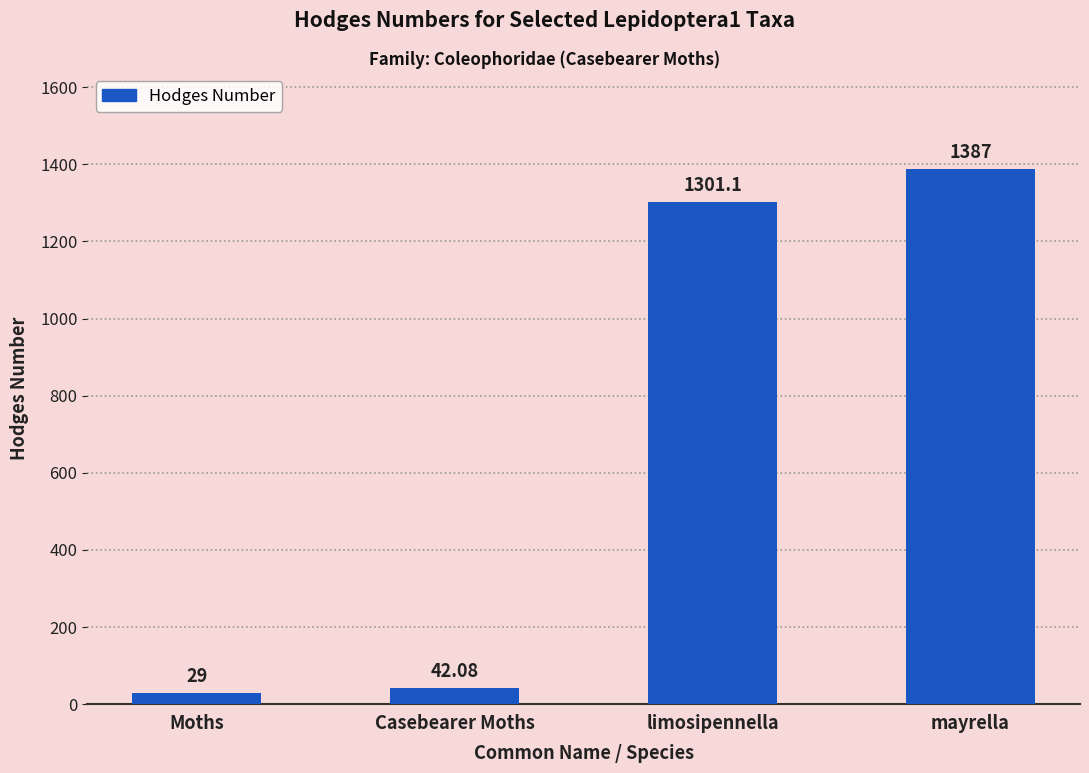

What is the difference between the maximum and minimum values?

1358.0